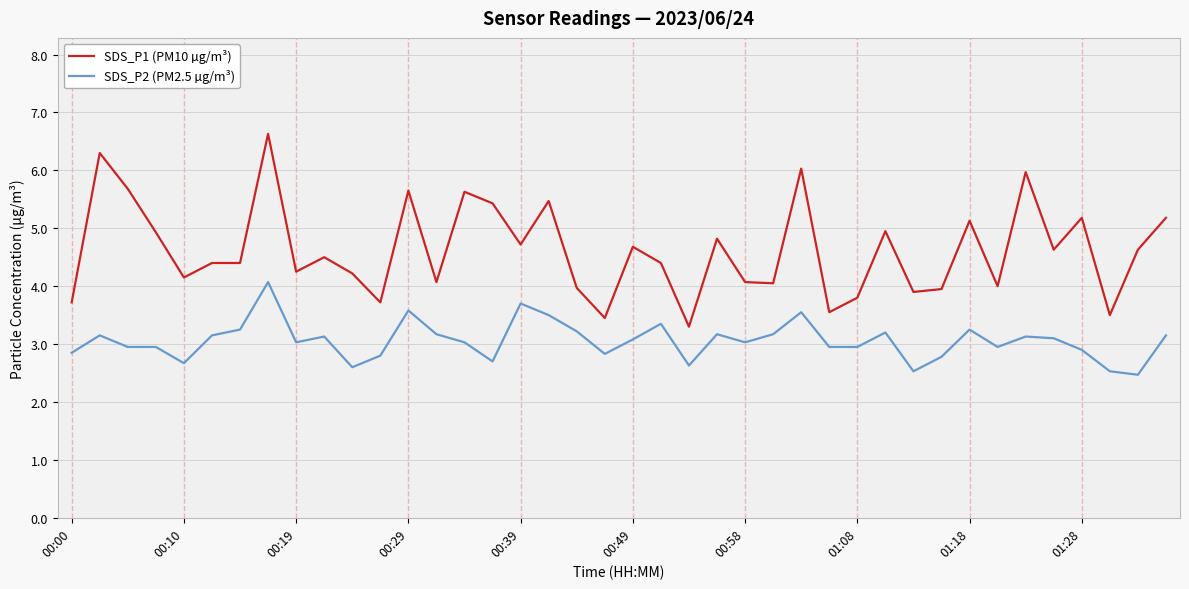

Rank the series by their maximum value, from highest to lowest.

SDS_P1 (PM10 µg/m³), SDS_P2 (PM2.5 µg/m³)